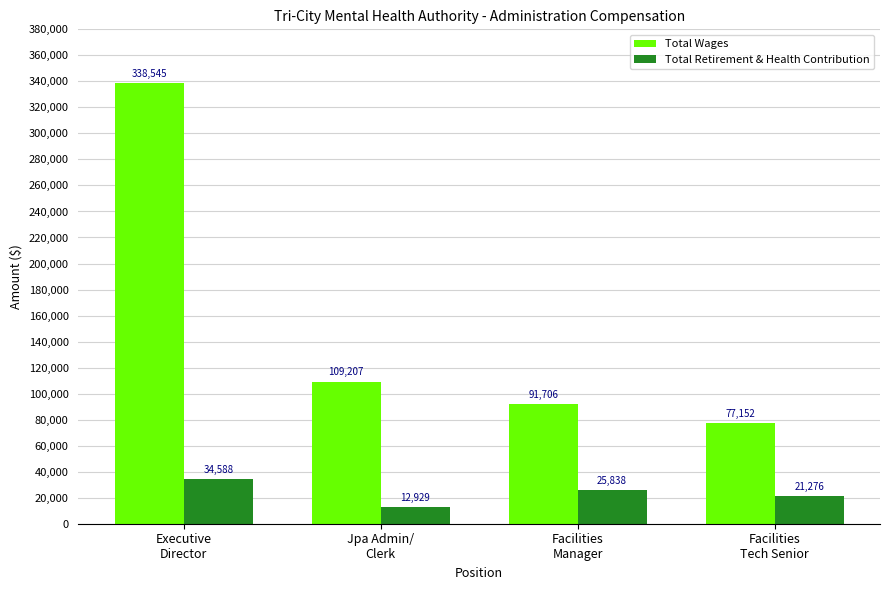

At which label does Total Retirement & Health Contribution first exceed 25838?

Executive
Director